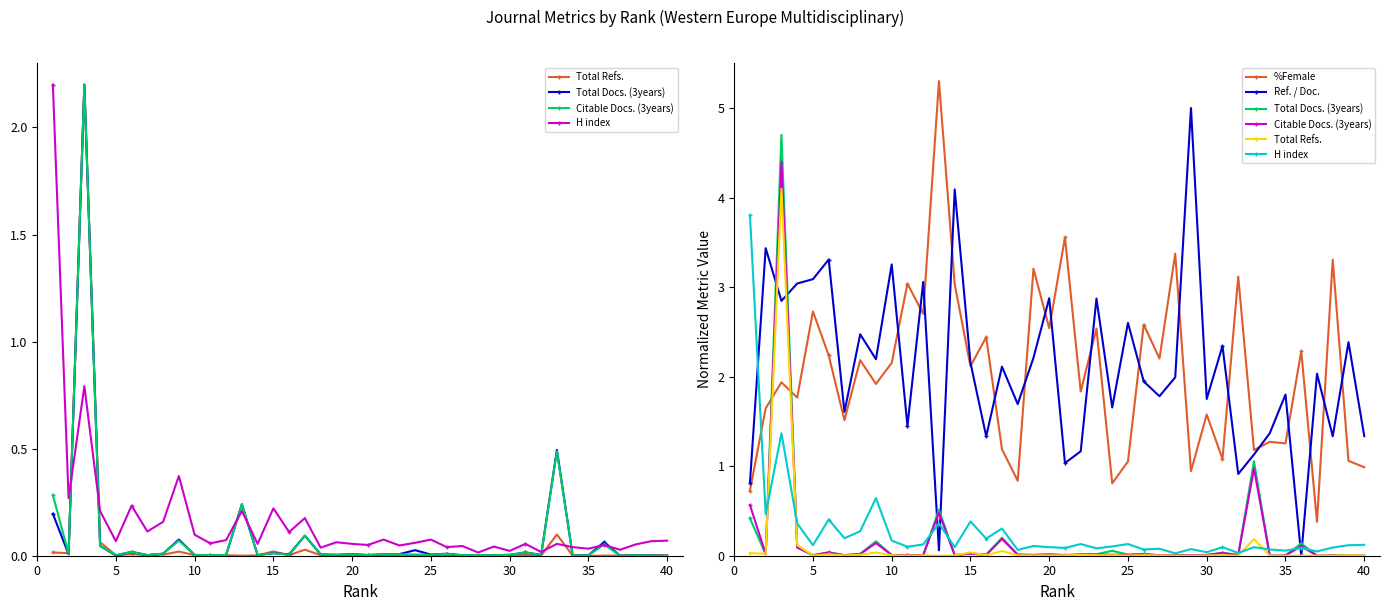

Is the value of Citable Docs. (3years) at 27 greater than the value of Ref. / Doc. at 35?

No